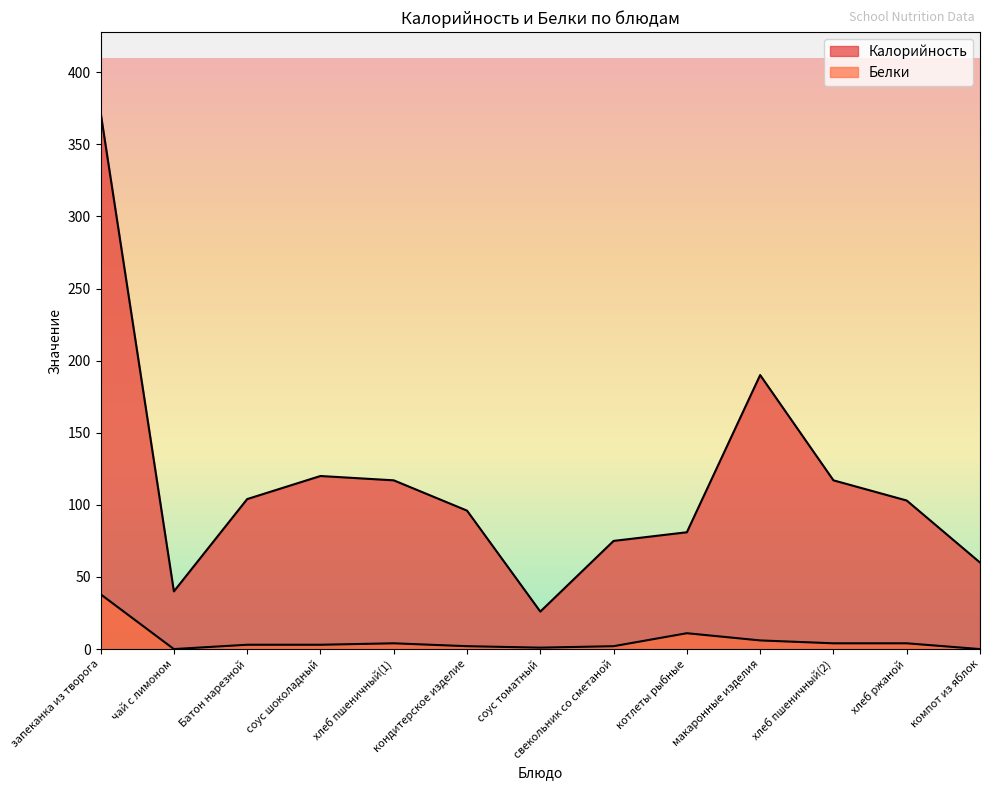

What is the value of the Белки point at the 12th from the left?

4